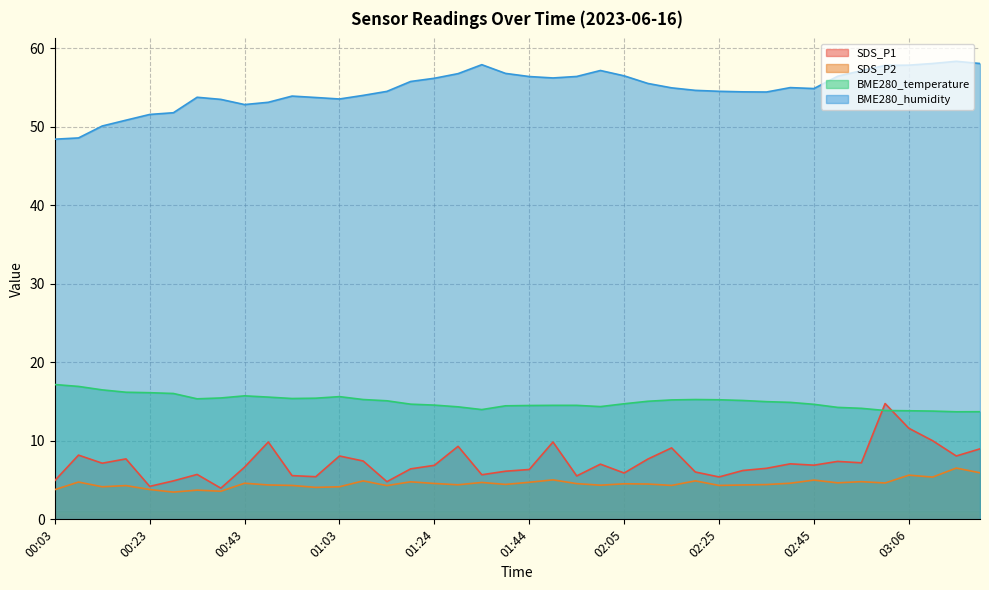

The value of SDS_P1 at 03:01 is 3.9. True or false?

False